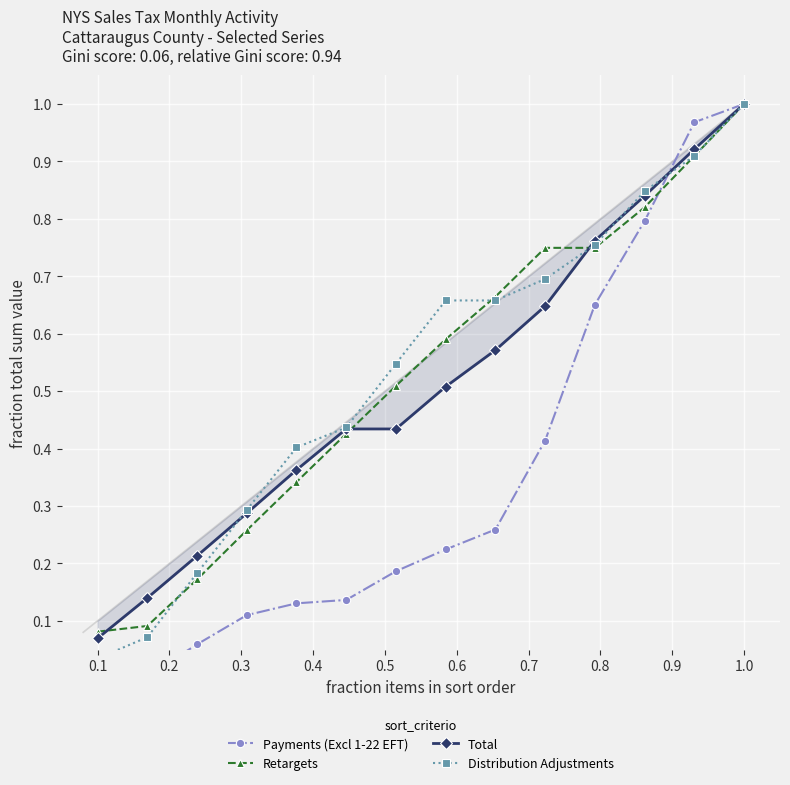

True or false: Retargets and Distribution Adjustments intersect in this chart.

True